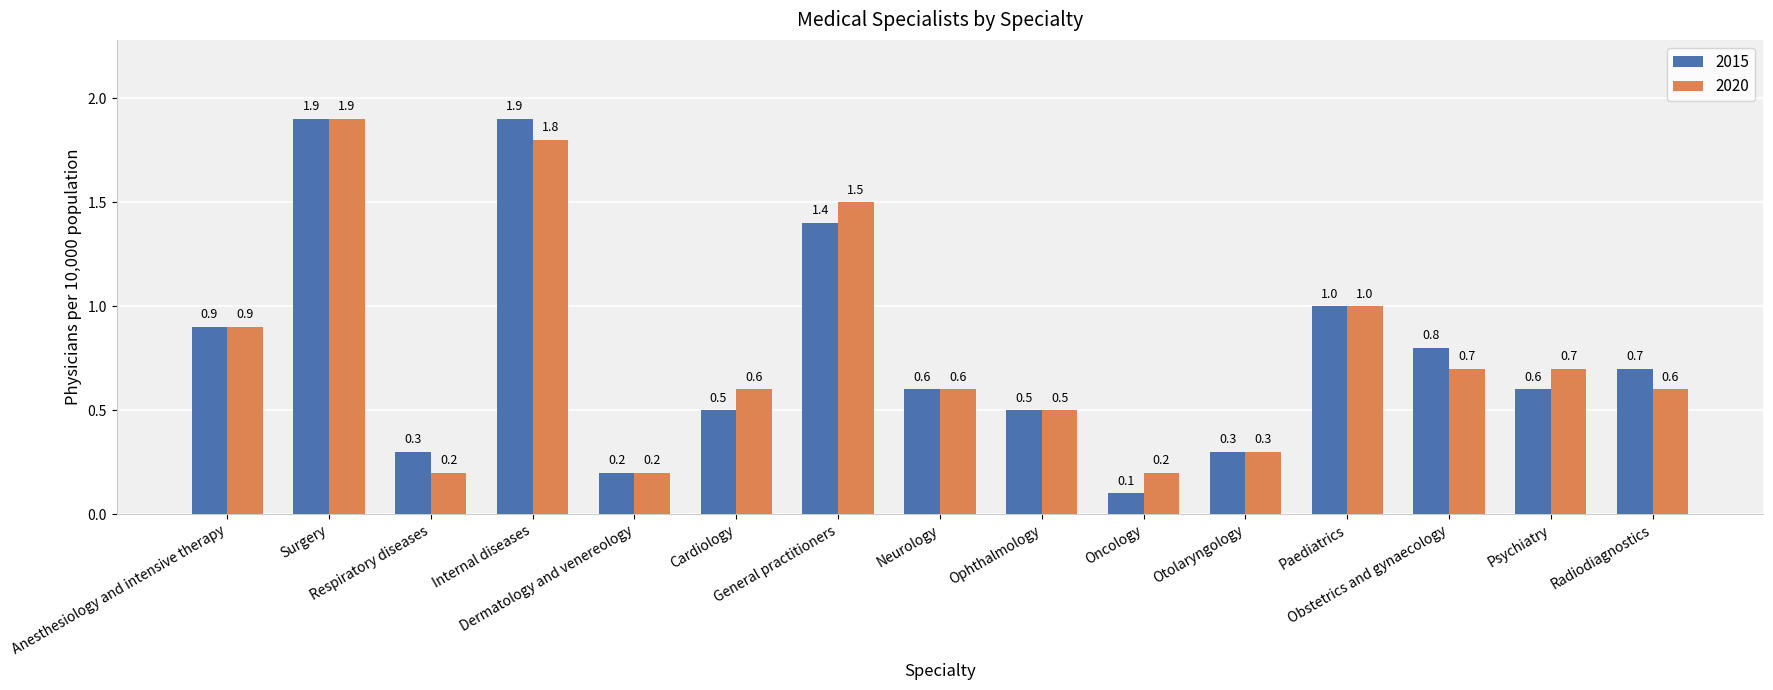

What is the difference between the 2015 values at Dermatology and venereology and Neurology?

0.4